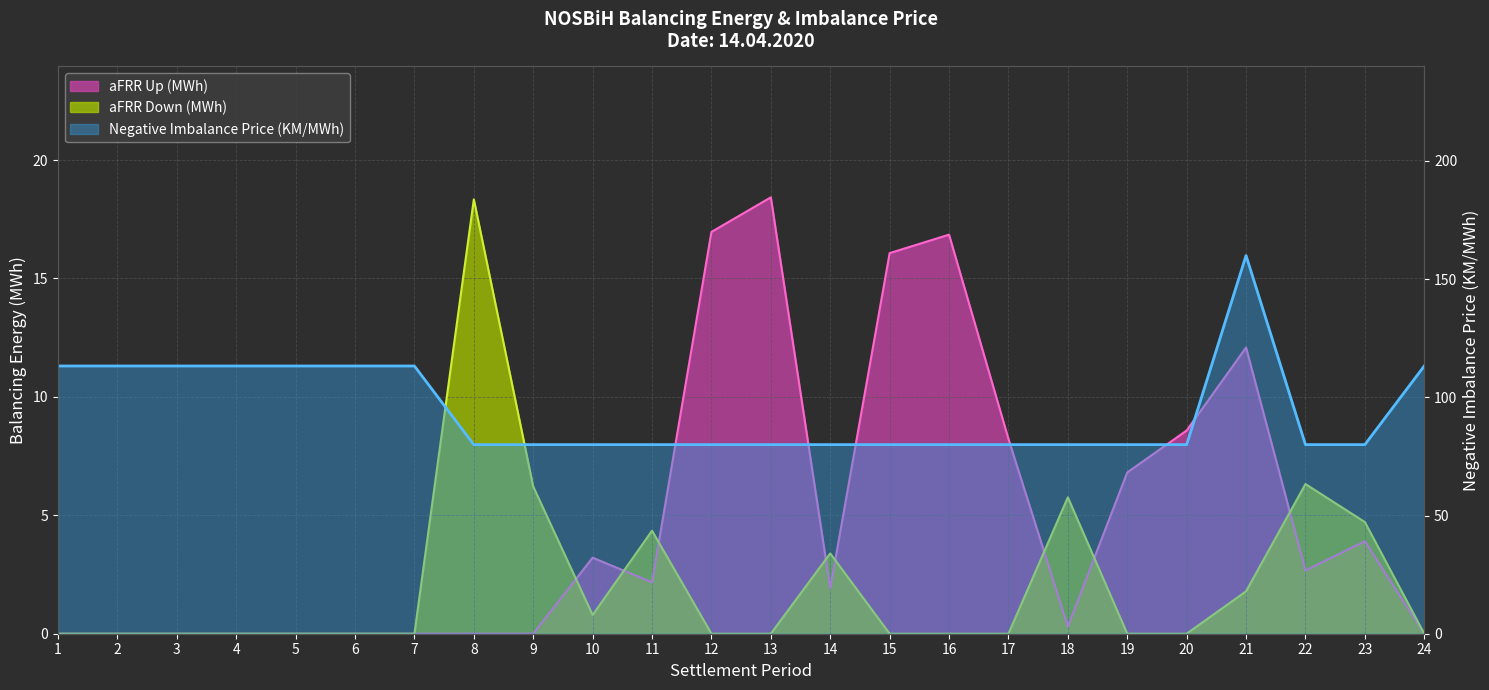

Reading right to left, what are all the values shown in this chart?

aFRR Up (MWh): 0.0	3.9	2.7	12.1	8.6	6.8	0.3	8.2	16.9	16.1	1.9	18.4	17.0	2.2	3.2	0.0	0.0	0.0	0.0	0.0	0.0	0.0	0.0	0.0
aFRR Down (MWh): 0.0	4.7	6.3	1.8	0.0	0.0	5.8	0.0	0.0	0.0	3.4	0.0	0.0	4.3	0.8	6.2	18.3	0.0	0.0	0.0	0.0	0.0	0.0	0.0
Negative Imbalance Price (KM/MWh): 113.3	80.0	80.0	160.0	80.0	80.0	80.0	80.0	80.0	80.0	80.0	80.0	80.0	80.0	80.0	80.0	80.0	113.3	113.3	113.3	113.3	113.3	113.3	113.3